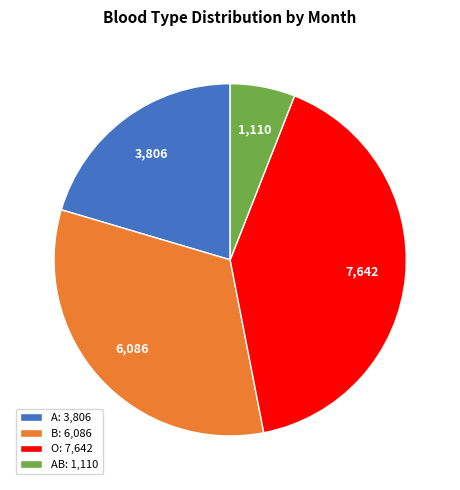

The AB: 1,110 slice represents 6% of the pie. True or false?

True